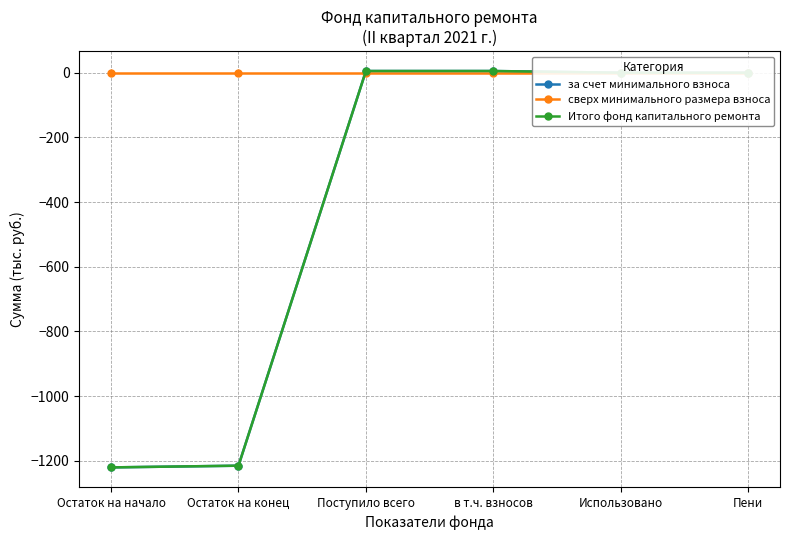

True or false: Итого фонд капитального ремонта has a value of 5.3 at Поступило всего.

True